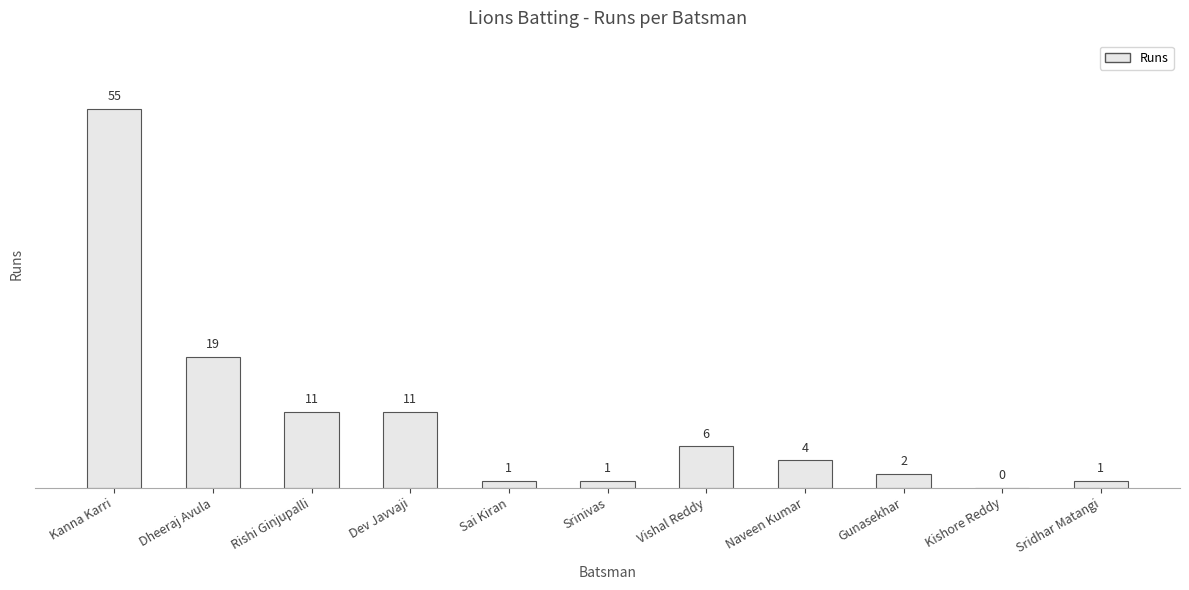

True or false: the data shows 95 at Kanna Karri.

False